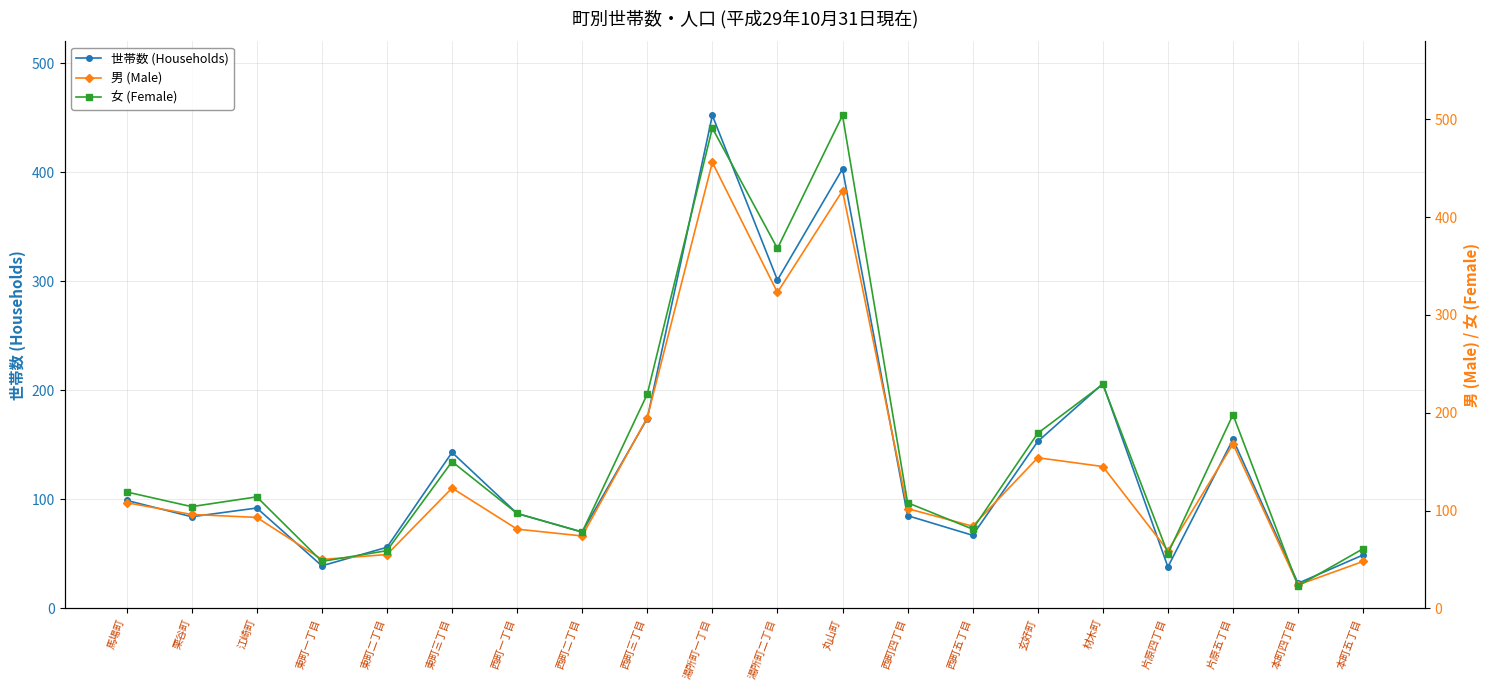

Reading left to right, what are all the values shown in this chart?

世帯数 (Households): 99	84	92	39	56	143	87	70	174	452	301	403	85	67	153	206	38	155	23	49
男 (Male): 108	96	93	50	55	123	81	74	195	456	323	427	102	84	154	145	59	168	24	48
女 (Female): 119	104	114	48	59	150	97	78	219	491	368	504	108	81	179	229	56	198	23	61